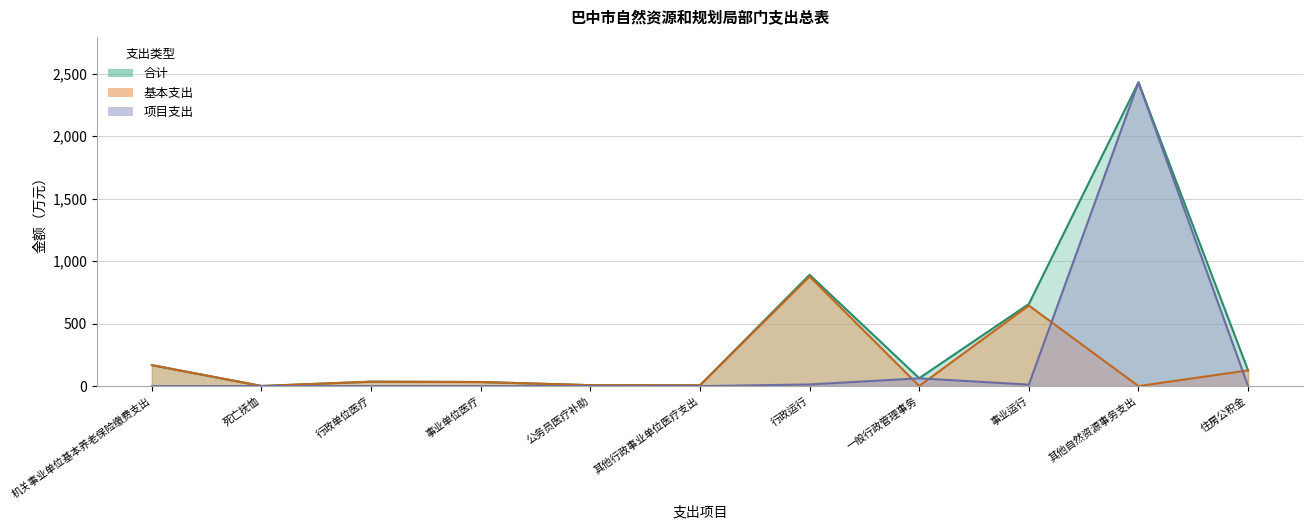

True or false: 合计 and 项目支出 cross at least once.

False